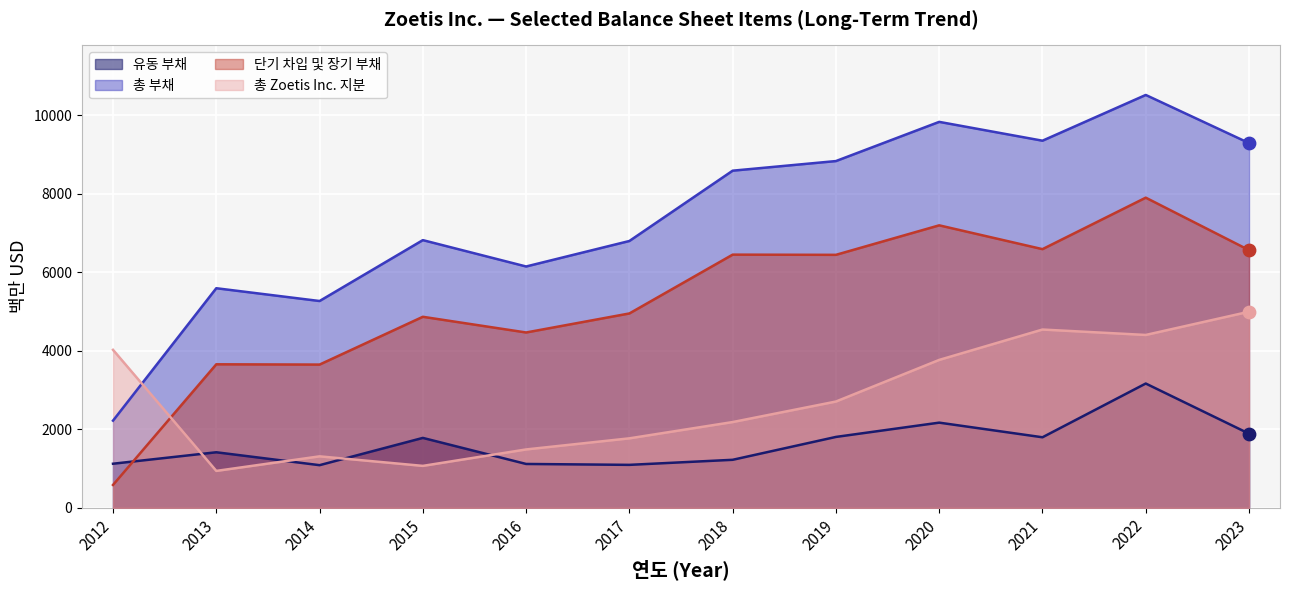

Which series has the largest Y range (max minus min)?

총 부채